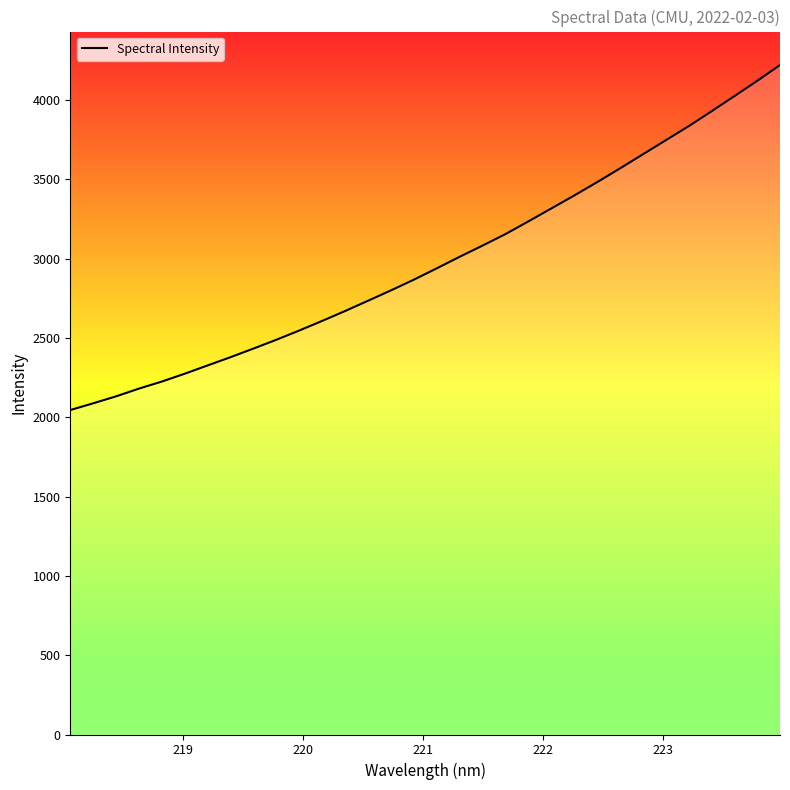

True or false: there are more than 2 points higher than both neighbors.

False